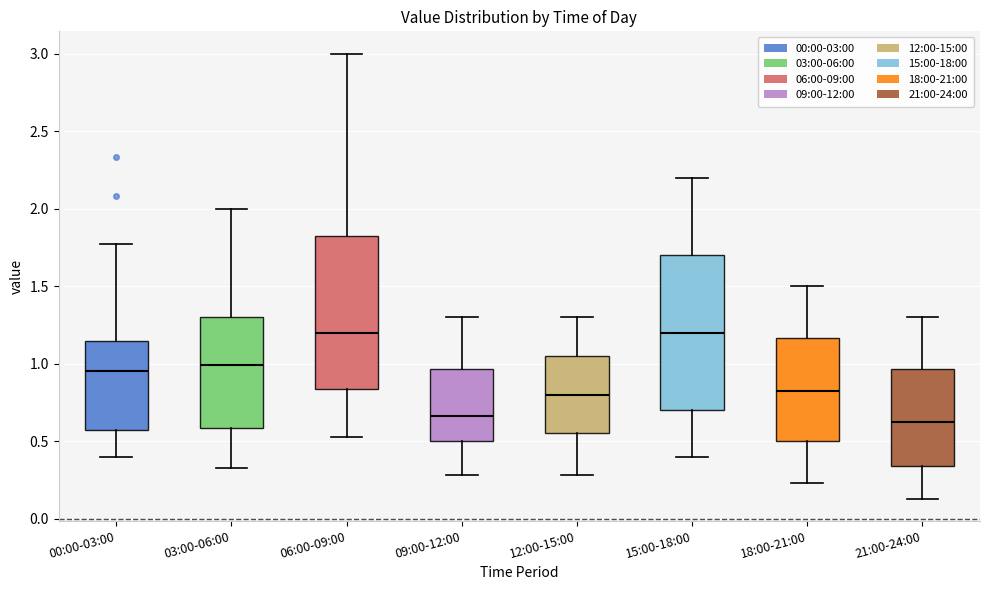

Reading left to right, transcribe this box plot: for each box, give where its median line is, the range the box spans, and where its two whiskers end, as read against the y-axis. The values are not printed on the chart, so give them approximately, as read against the axis.

00:00-03:00: median 0.95, box 0.60 to 1.15, whiskers 0.40 to 1.75
03:00-06:00: median 1.00, box 0.60 to 1.30, whiskers 0.35 to 2.00
06:00-09:00: median 1.20, box 0.85 to 1.85, whiskers 0.55 to 3.00
09:00-12:00: median 0.65, box 0.50 to 0.95, whiskers 0.30 to 1.30
12:00-15:00: median 0.80, box 0.55 to 1.05, whiskers 0.30 to 1.30
15:00-18:00: median 1.20, box 0.70 to 1.70, whiskers 0.40 to 2.20
18:00-21:00: median 0.85, box 0.50 to 1.15, whiskers 0.25 to 1.50
21:00-24:00: median 0.65, box 0.35 to 0.95, whiskers 0.15 to 1.30